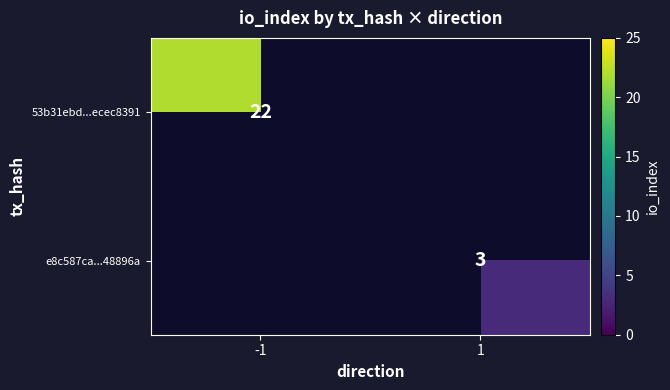

Is it true that 53b31ebd...ecec8391 equals 11 at -1?

False